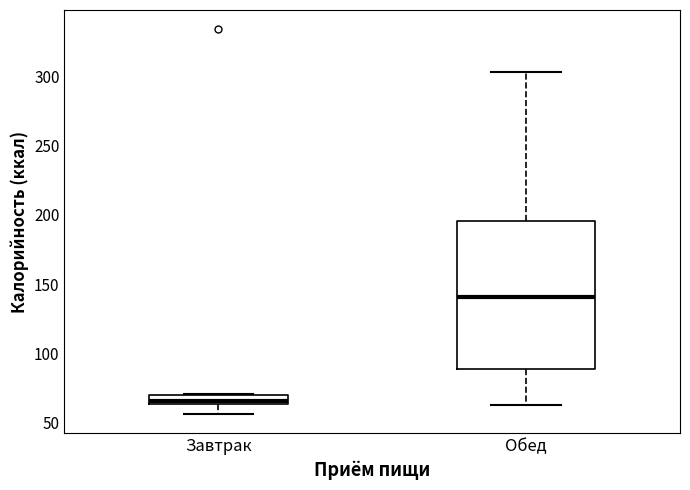

Which box is the tallest, from its lower edge to its upper edge?

Обед